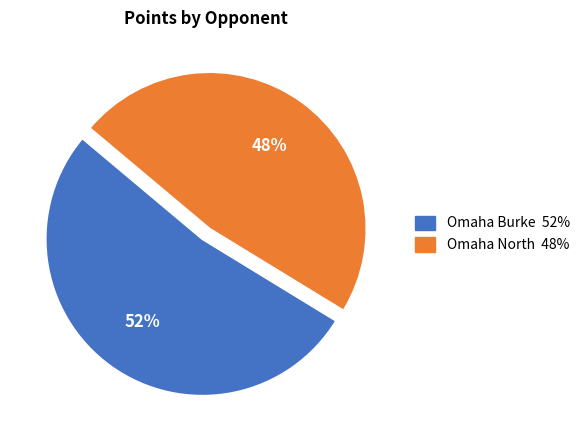

To the nearest percent, what is the combined percentage of Omaha Burke and Omaha North?

100%